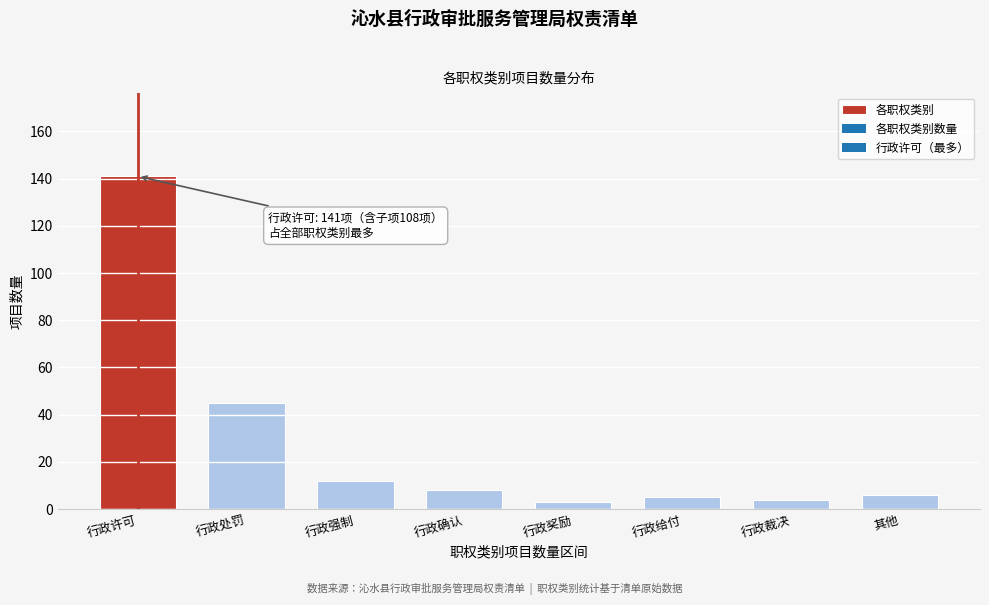

Reading left to right, list all the values displayed in this chart.

141	45	12	8	3	5	4	6